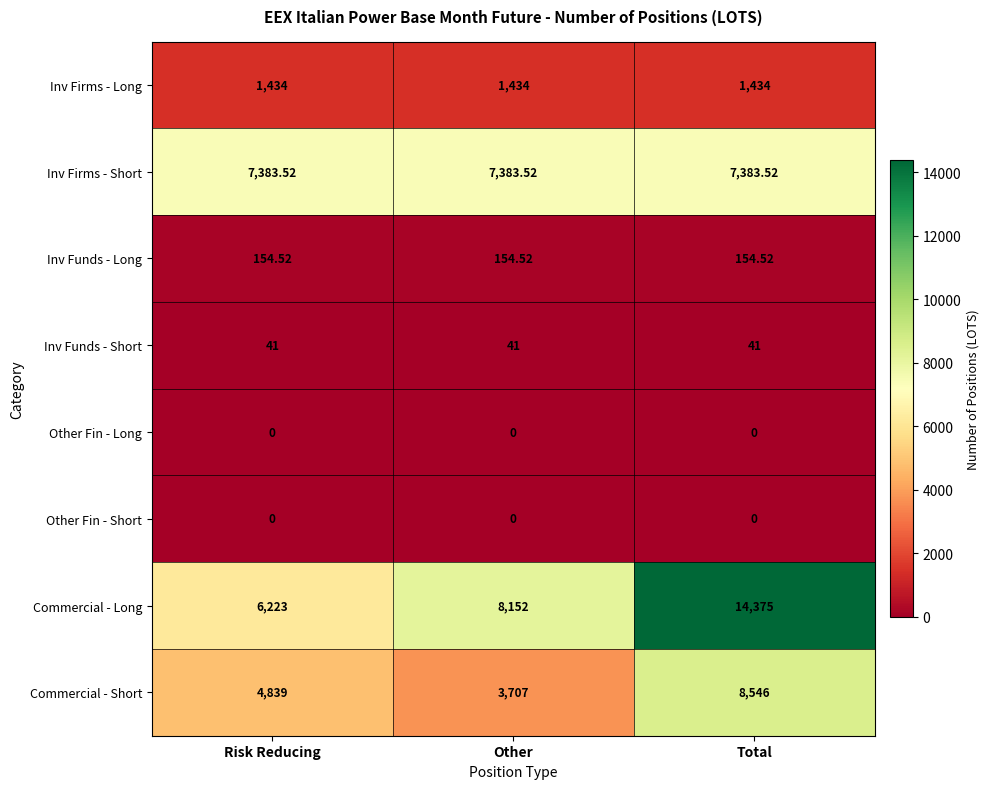

Where is Commercial - Short nearest to the value 6126?

Risk Reducing